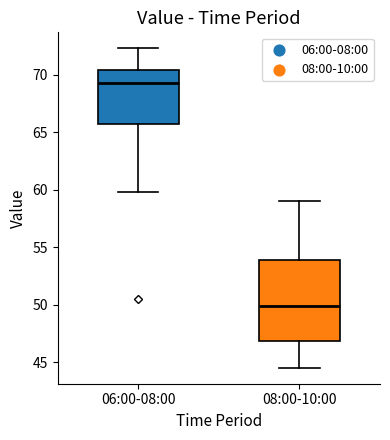

Where does the lower whisker of the box for 08:00-10:00 end on the y-axis? The values are not printed on the chart, so give them approximately, as read against the axis.

44.5